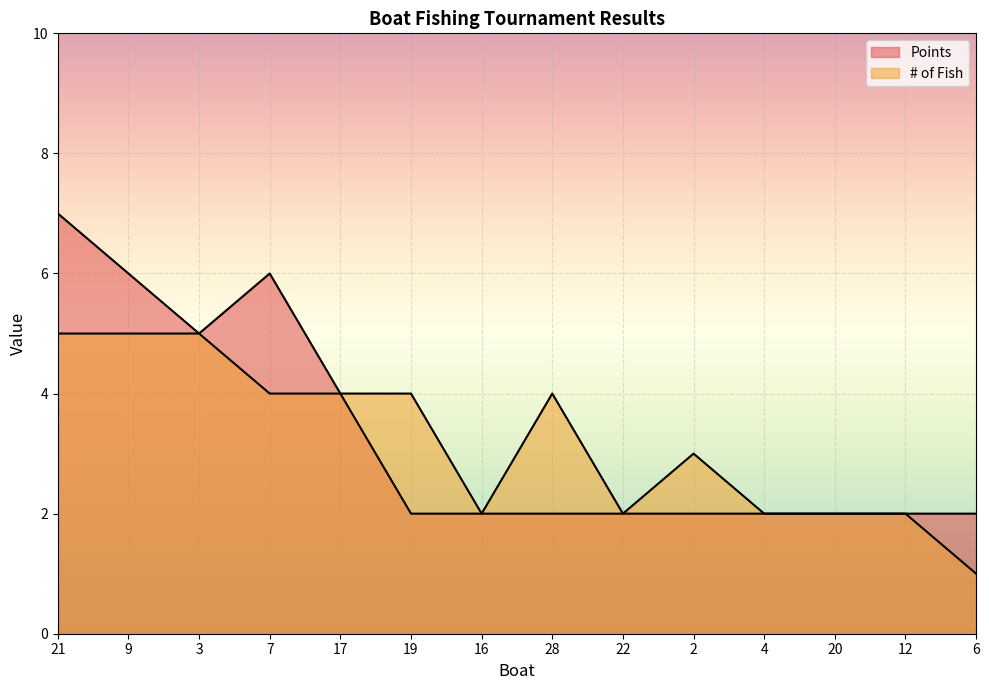

True or false: Points and # of Fish intersect in this chart.

False